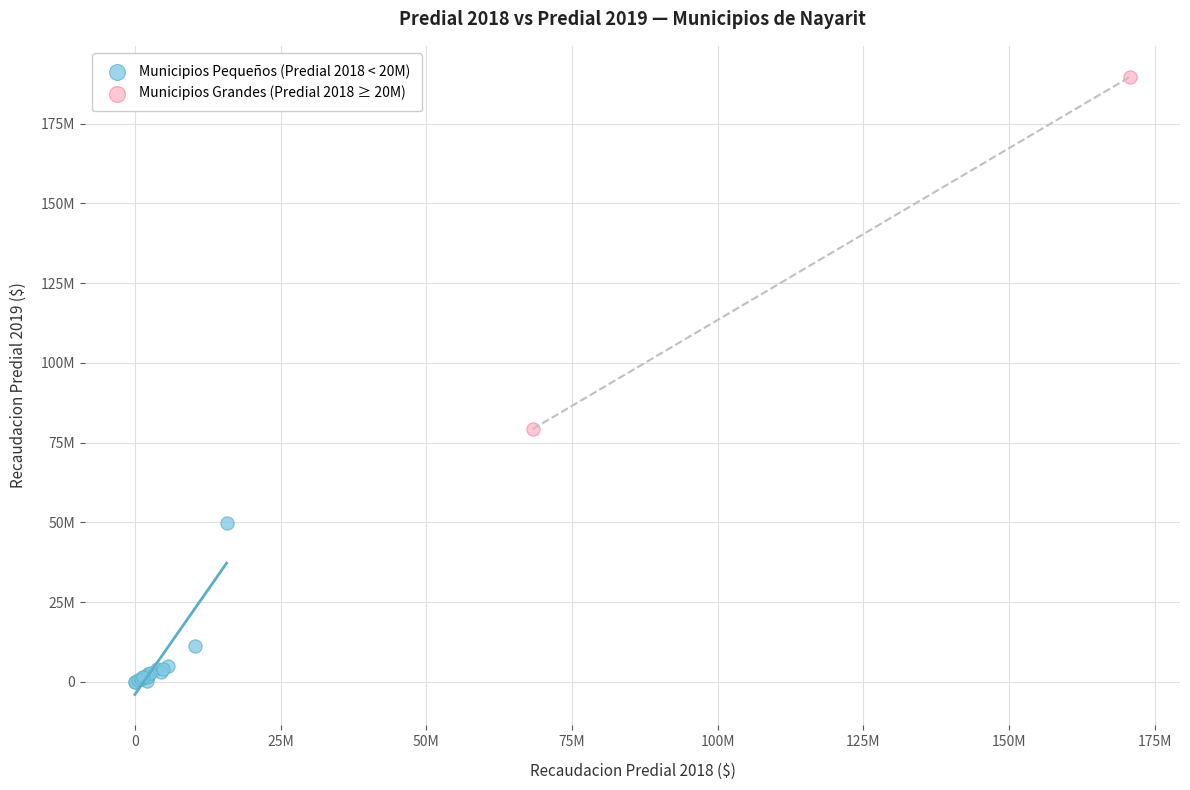

Which series contains the lowest Y value?

Municipios Pequeños (Predial 2018 < 20M)